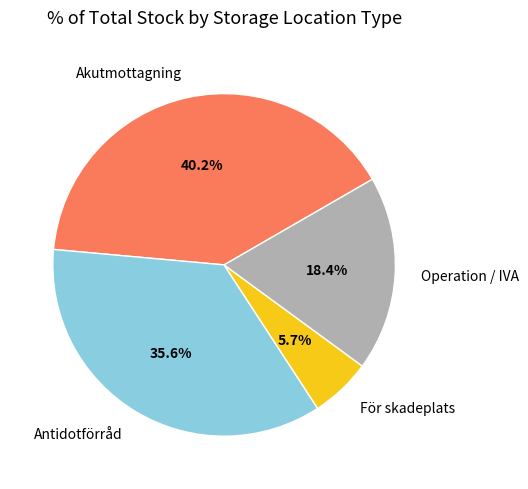

What percentage is NOT represented by Akutmottagning?

59.8%